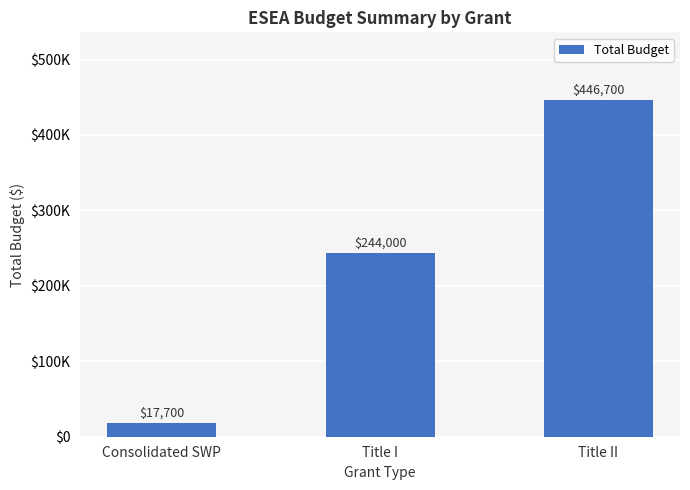

List the labels in order of value, largest first.

Title II, Title I, Consolidated SWP